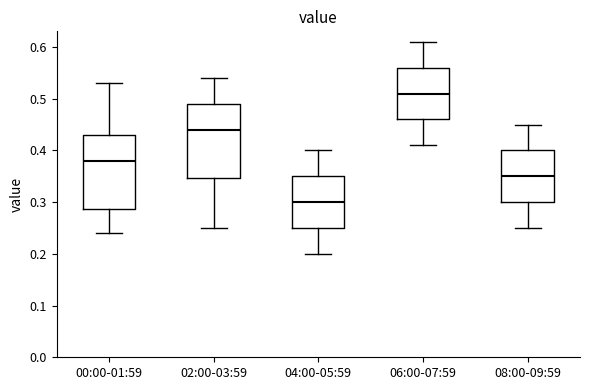

Reading left to right, read every box against the y-axis: the position of its median line, the range the box covers, and the ends of its whiskers. The values are not printed on the chart, so give them approximately, as read against the axis.

00:00-01:59: median 0.38, box 0.29 to 0.43, whiskers 0.24 to 0.53
02:00-03:59: median 0.44, box 0.35 to 0.49, whiskers 0.25 to 0.54
04:00-05:59: median 0.30, box 0.25 to 0.35, whiskers 0.20 to 0.40
06:00-07:59: median 0.51, box 0.46 to 0.56, whiskers 0.41 to 0.61
08:00-09:59: median 0.35, box 0.30 to 0.40, whiskers 0.25 to 0.45